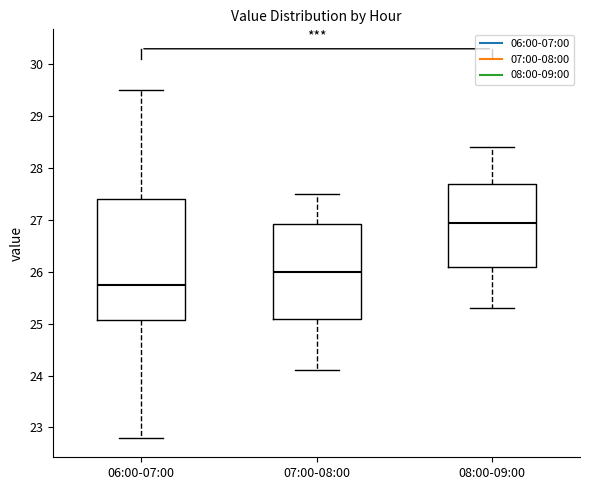

Comparing the boxes themselves (not the whiskers), which one is the tallest?

06:00-07:00